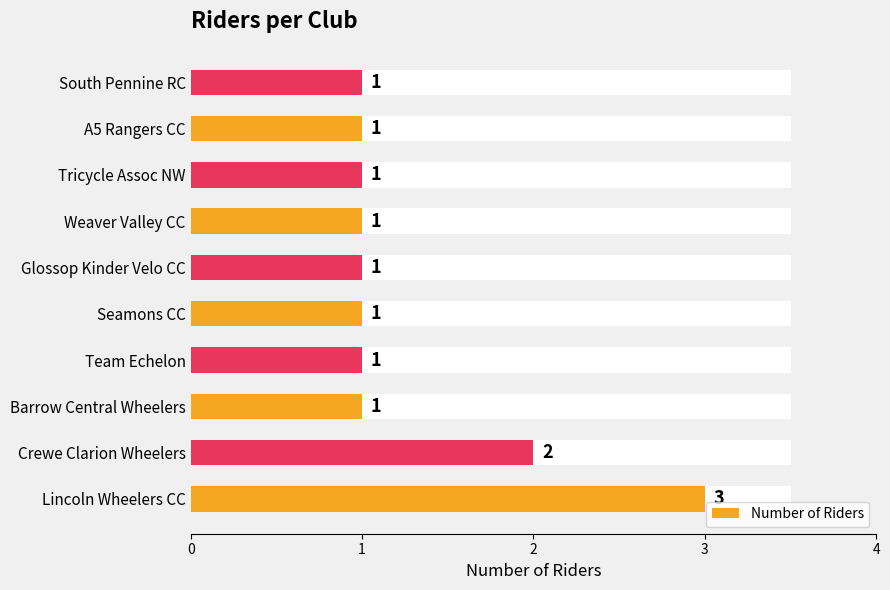

Does the chart contain stacked bars?

No